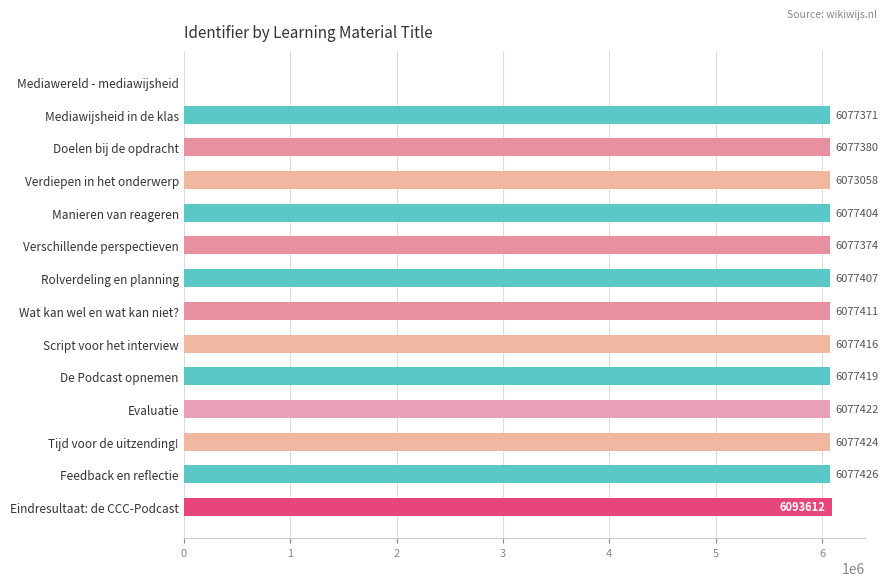

What is the change in value from Manieren van reageren to Evaluatie?

+18